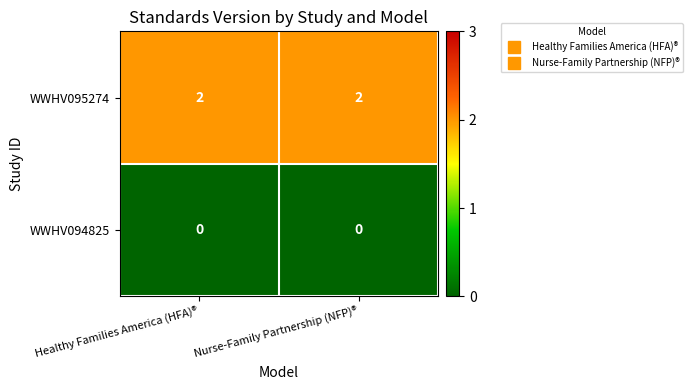

Which series has the largest total across all categories?

WWHV095274